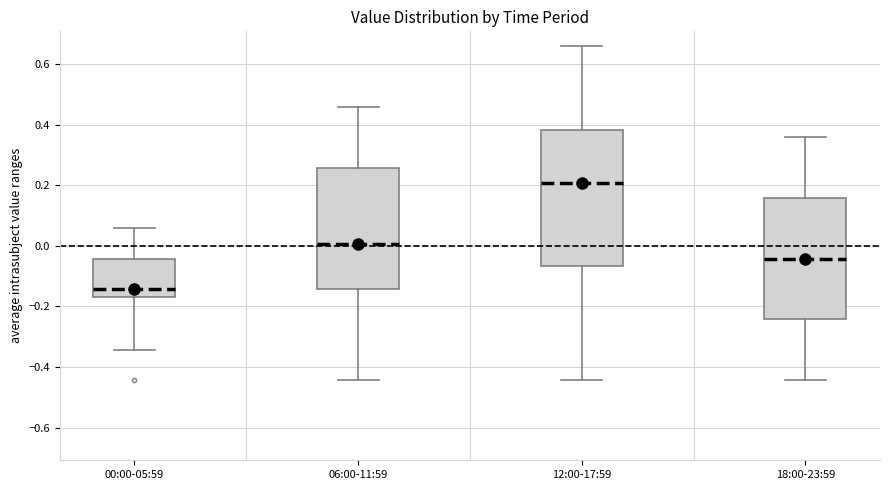

Which box has the highest median line?

12:00-17:59